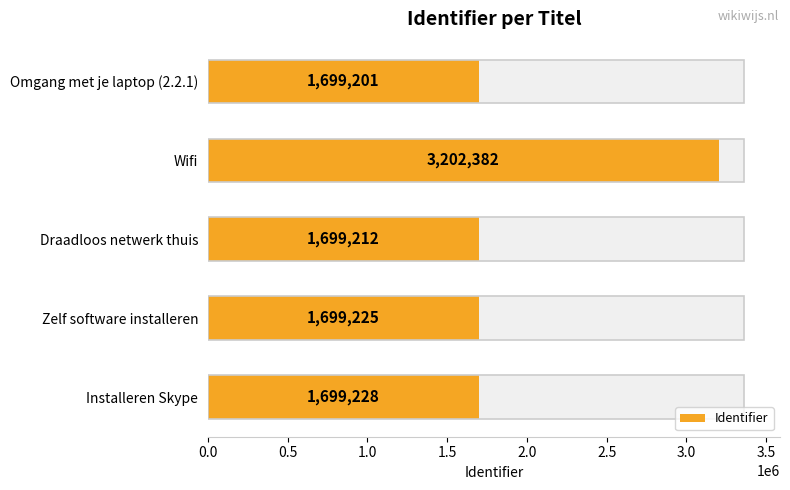

How many values exceed 1699225?

2